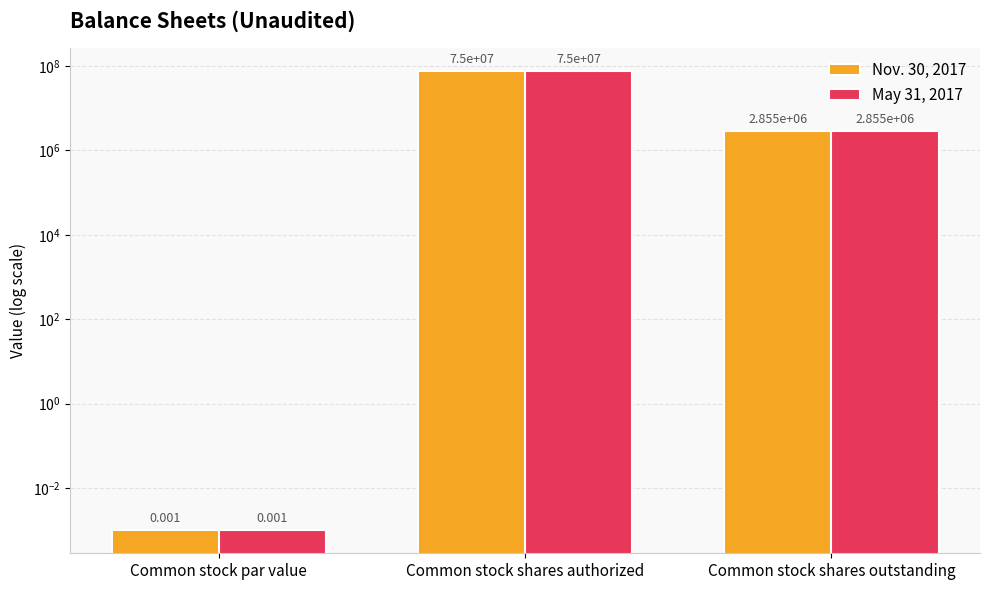

What position from the left is Common stock par value?

1